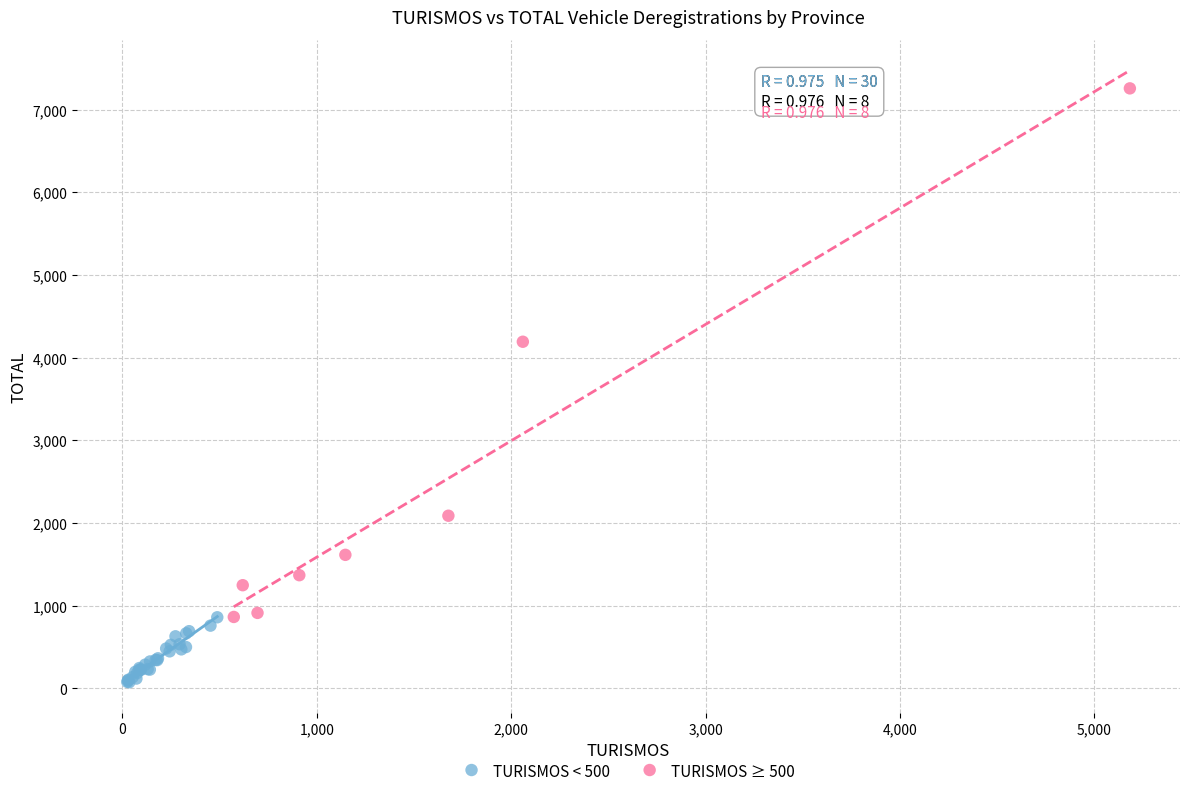

Which series reaches the maximum Y coordinate?

TURISMOS ≥ 500